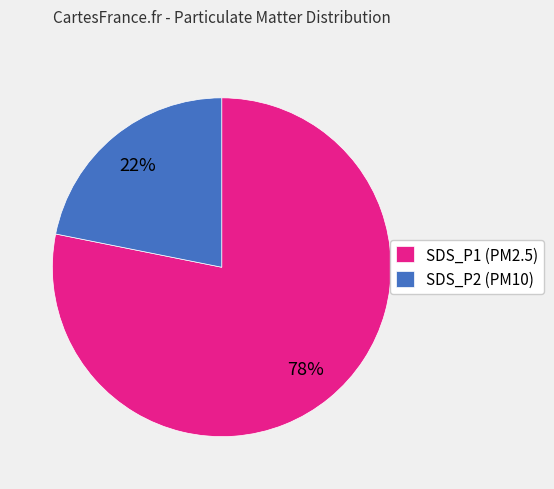

The SDS_P2 (PM10) slice represents 10% of the pie. True or false?

False